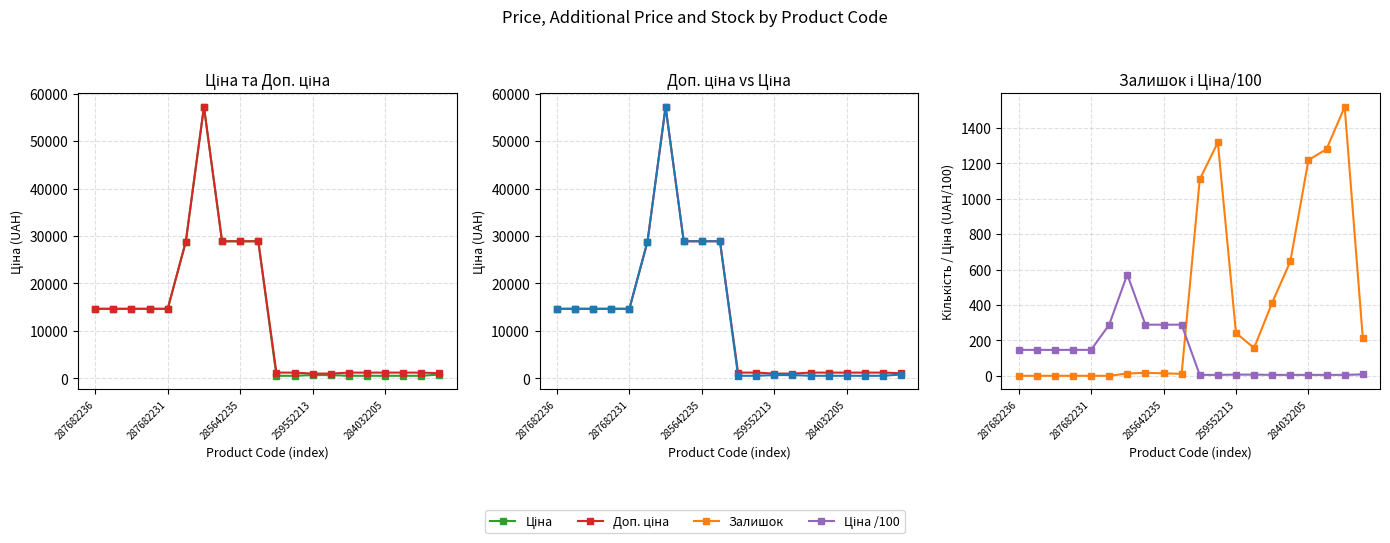

Is the value of Ціна /100 at 11 greater than the value of Ціна at 16?

No